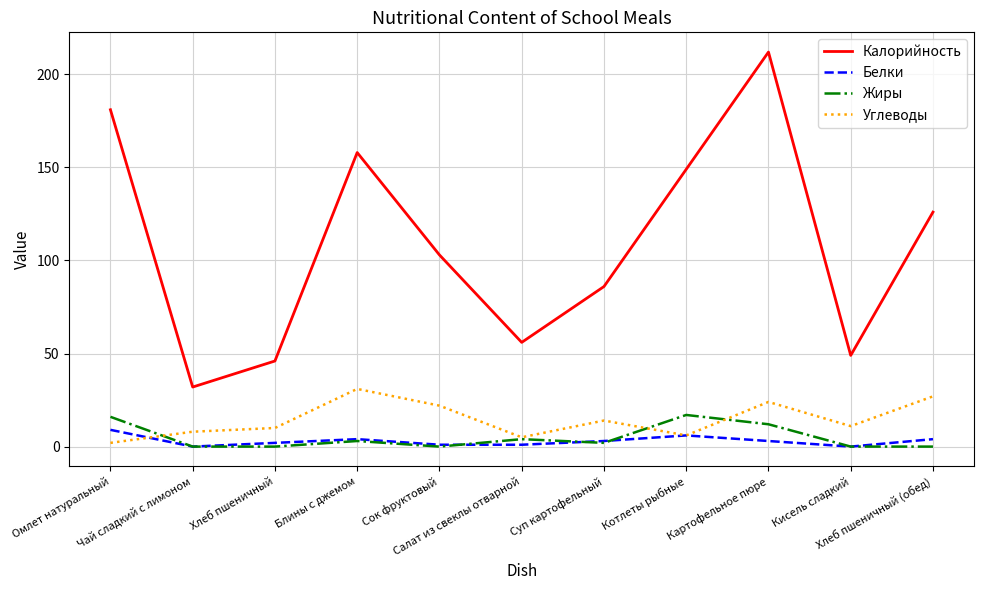

Is this an area chart (filled region under the line)?

No